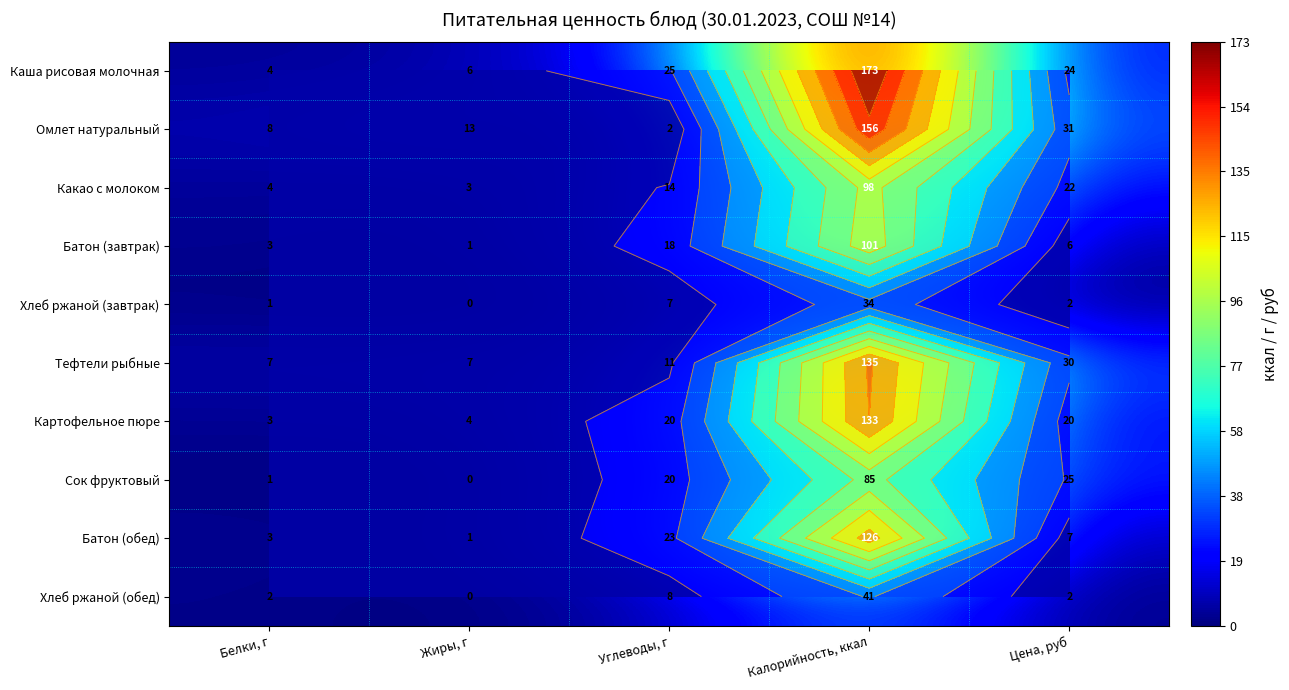

Which series has the largest total across all categories?

Каша рисовая молочная